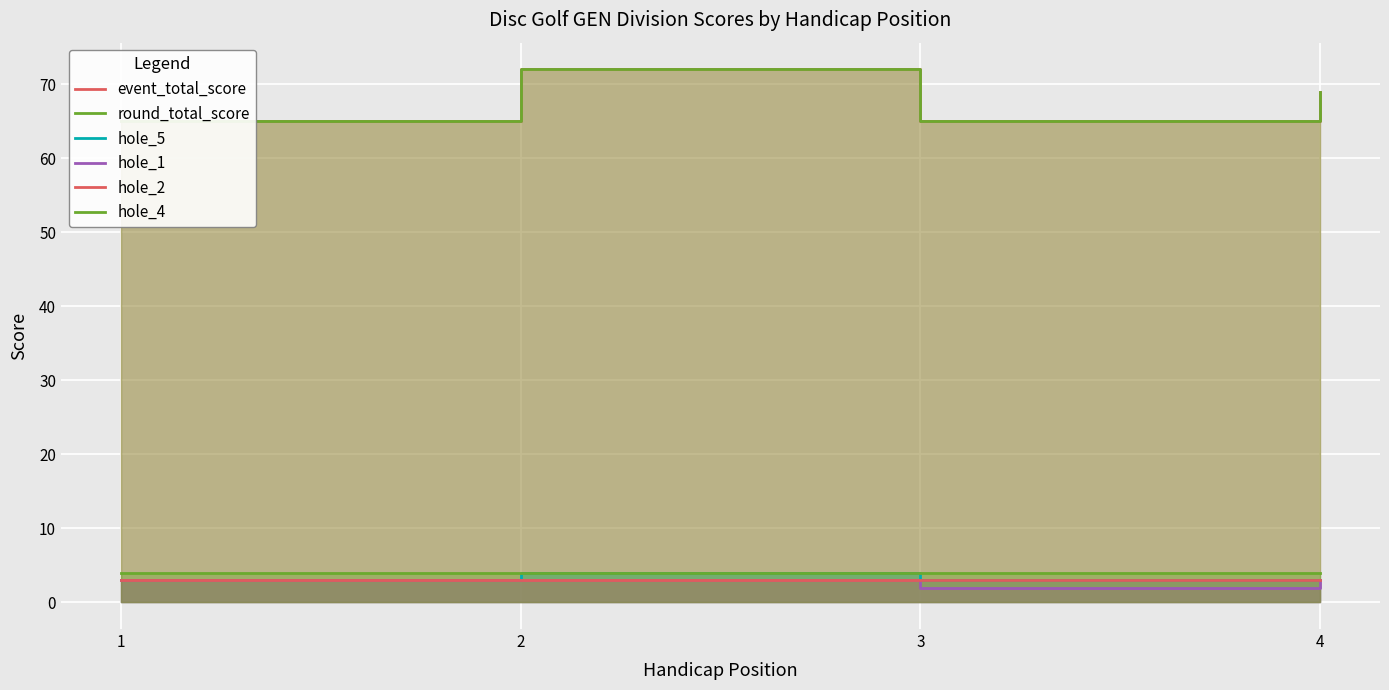

Reading left to right, transcribe all the data shown in this chart.

event_total_score: 1=65	2=72	3=65	4=69
round_total_score: 1=65	2=72	3=65	4=69
hole_5: 1=3	2=4	3=3	4=3
hole_1: 1=3	2=3	3=2	4=3
hole_2: 1=3	2=3	3=3	4=3
hole_4: 1=4	2=4	3=4	4=4